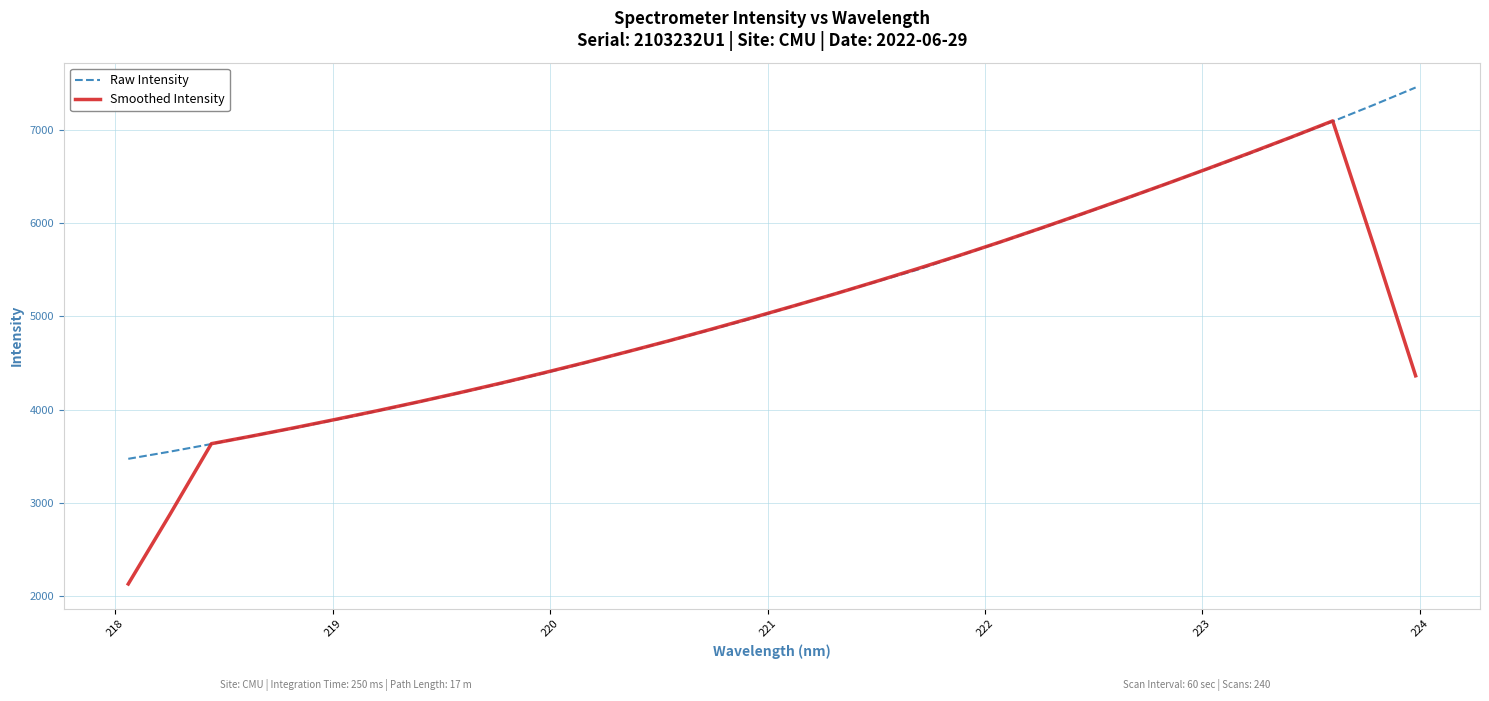

What are all the series names shown in the legend?

Raw Intensity, Smoothed Intensity